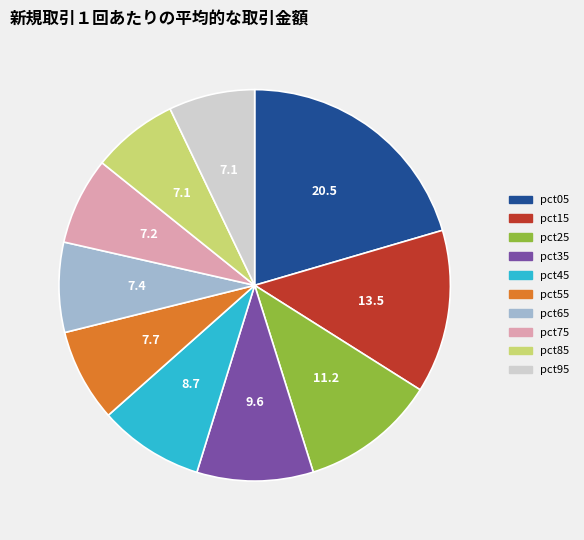

Between pct05 and pct15, which is larger?

pct05